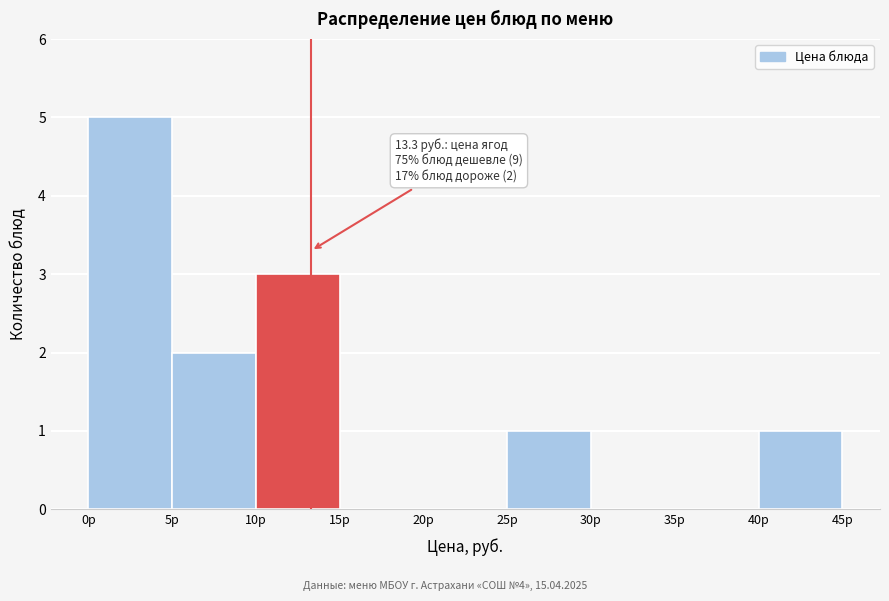

Which range on the x-axis has the tallest bar?

0 to 5